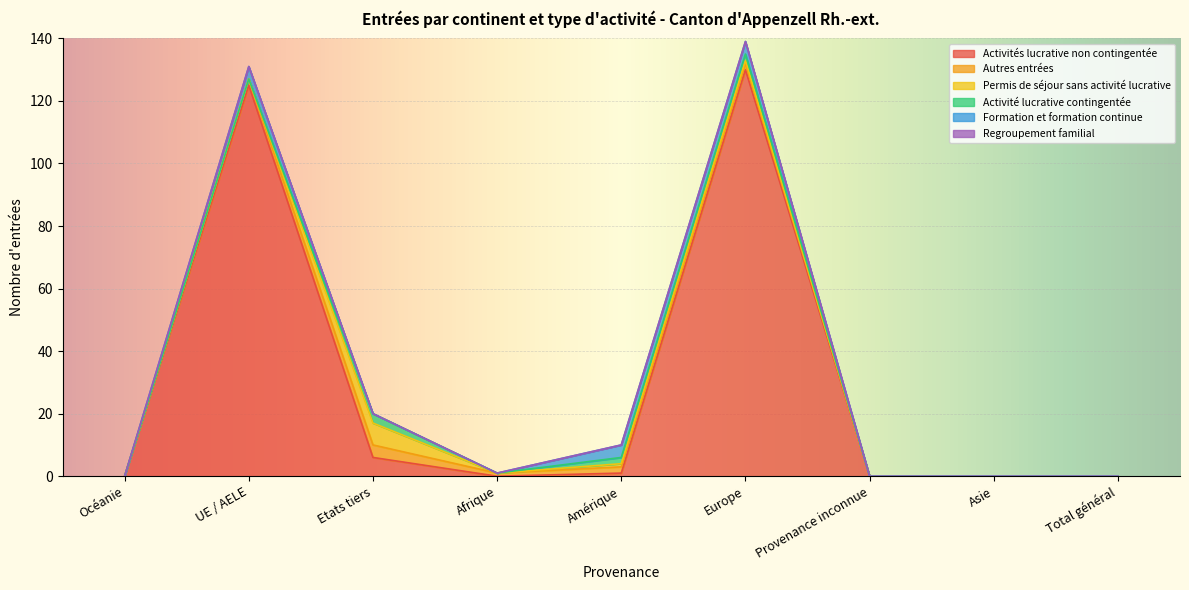

What is the difference between the maximum and minimum values in the Autres entrées series?

4